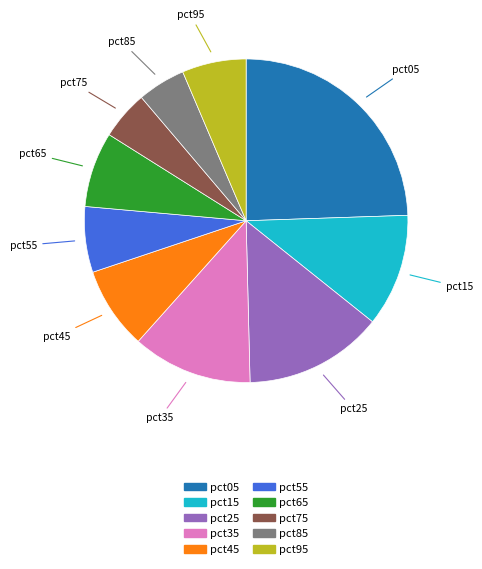

Does any single category account for the majority?

No